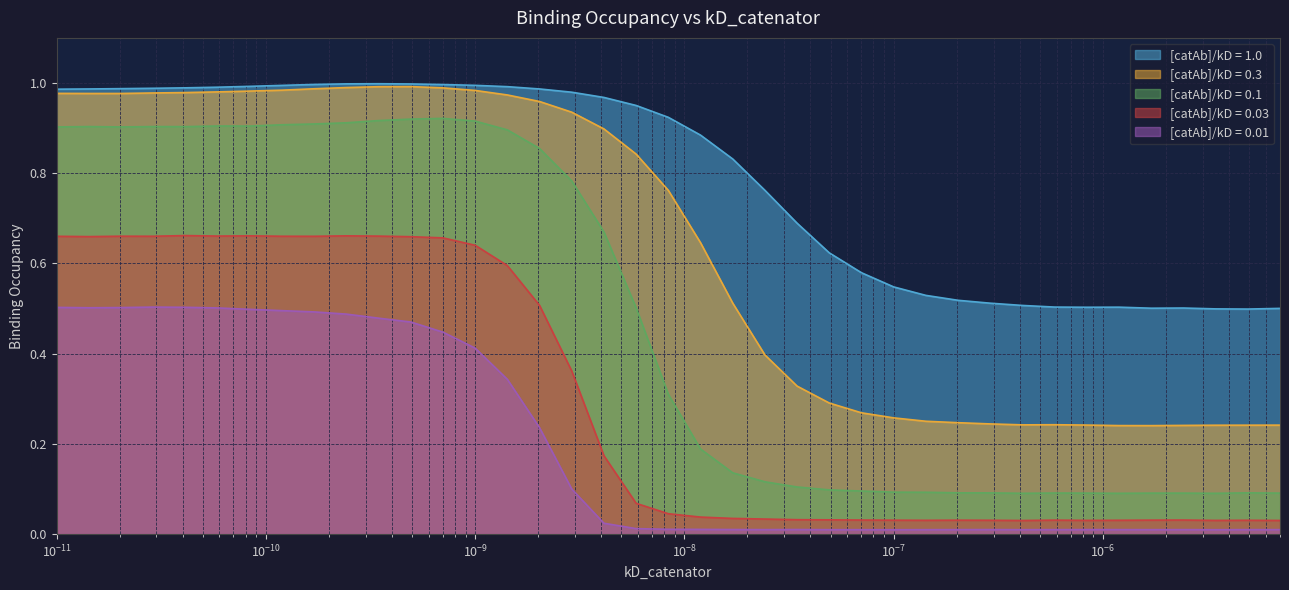

Rank the series by their maximum value, from lowest to highest.

[catAb]/kD = 0.01, [catAb]/kD = 0.03, [catAb]/kD = 0.1, [catAb]/kD = 0.3, [catAb]/kD = 1.0